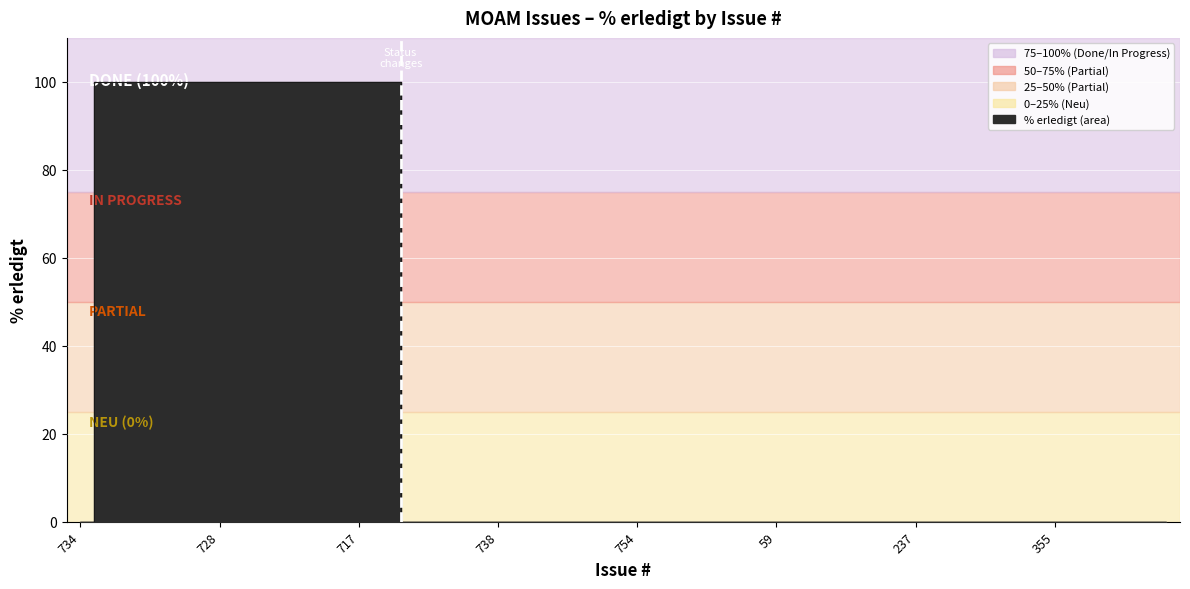

Reading left to right, list all the values displayed in this chart.

734=0	688=100	696=100	711=100	713=100	728=100	732=100	733=100	715=100	716=100	717=100	652=100	601=0	659=0	735=0	738=0	740=0	742=0	745=0	750=0	754=0	763=0	5=0	6=0	9=0	59=0	92=0	107=0	145=0	202=0	237=0	284=0	333=0	351=0	352=0	355=0	383=0	388=0	398=0	406=0